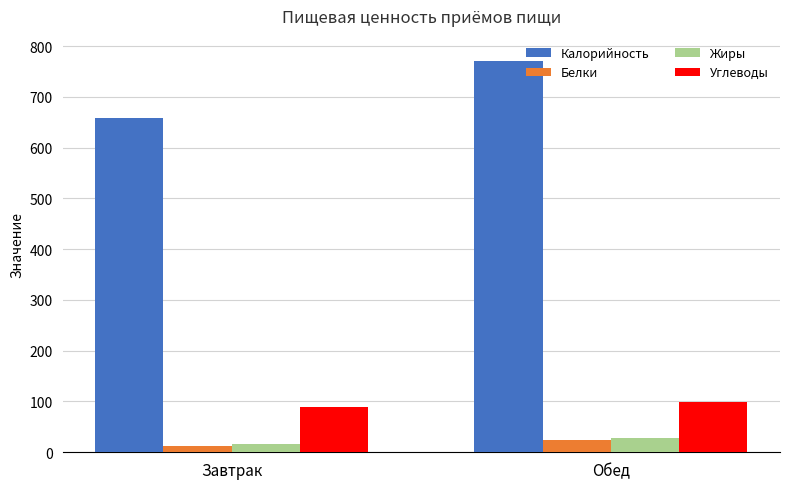

Does the chart contain stacked bars?

No